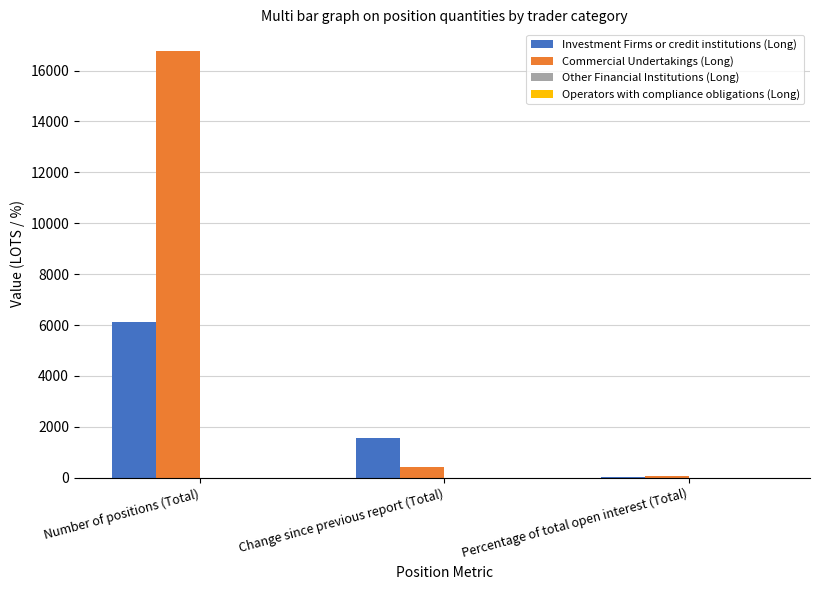

Which label corresponds to the largest value in the chart?

Number of positions (Total)